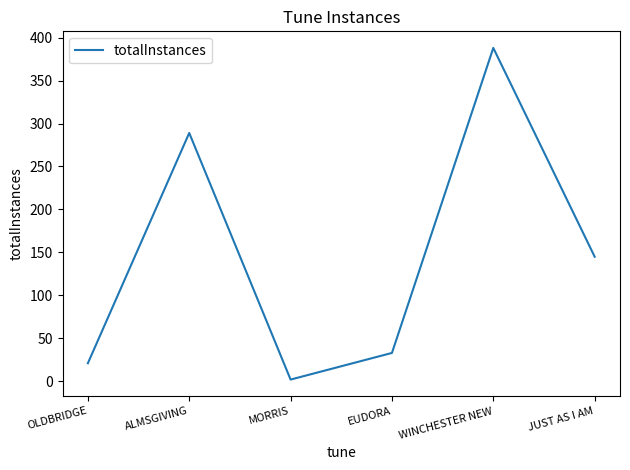

How many interior local valleys (lower than both neighbors) does the data have?

1